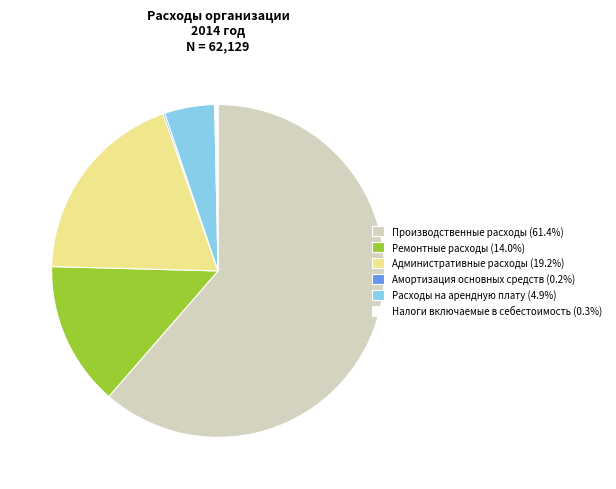

What is the ratio of the value at Административные расходы (19.2%) to the value at Расходы на арендную плату (4.9%)?

3.9